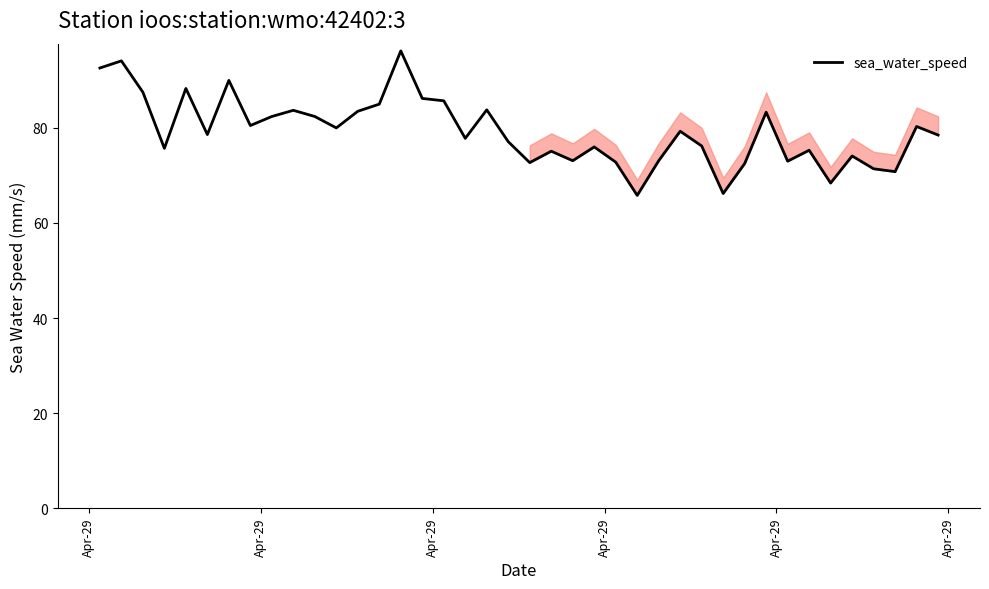

What is the maximum value shown in the chart?

96.2